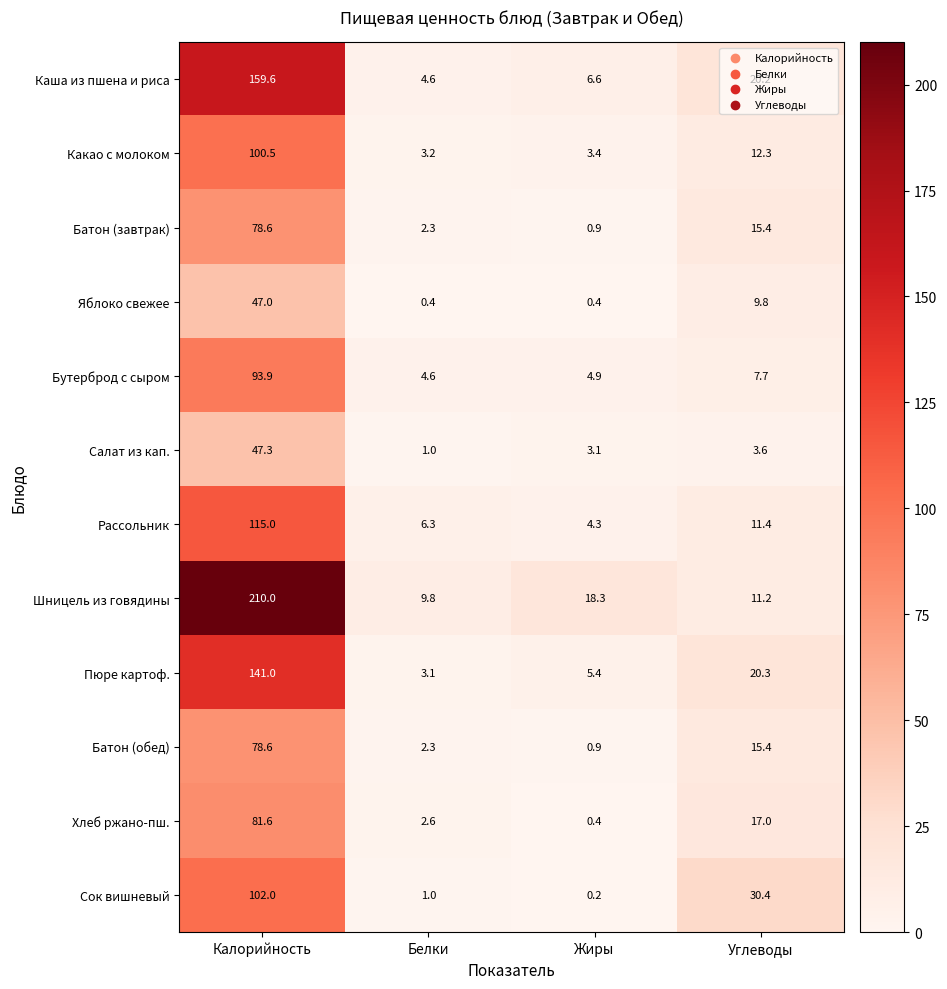

At which label does Рассольник first exceed 11?

Калорийность